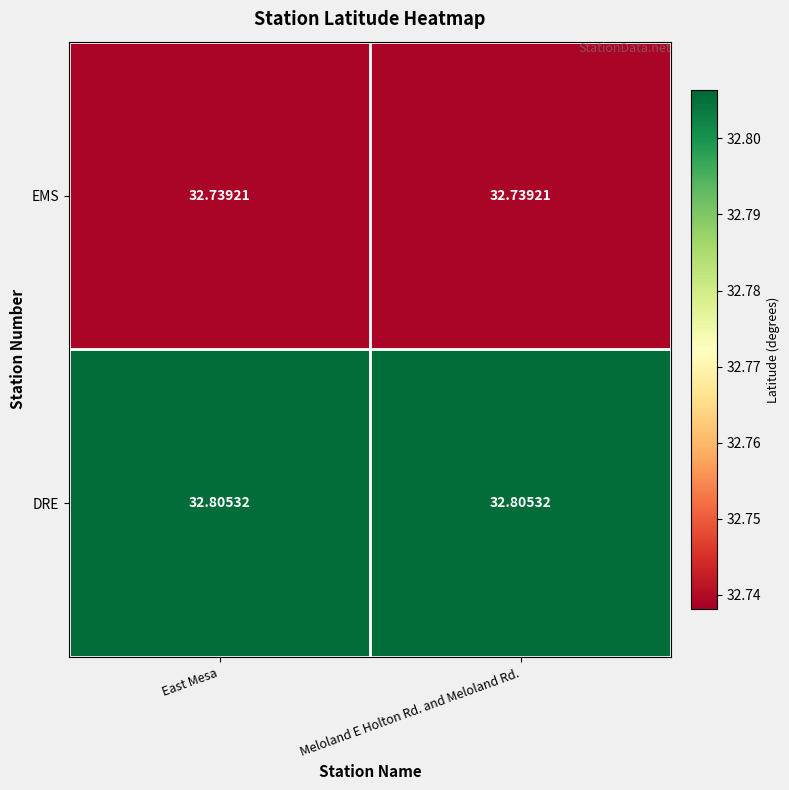

At how many categories does at least one series exceed 32?

2